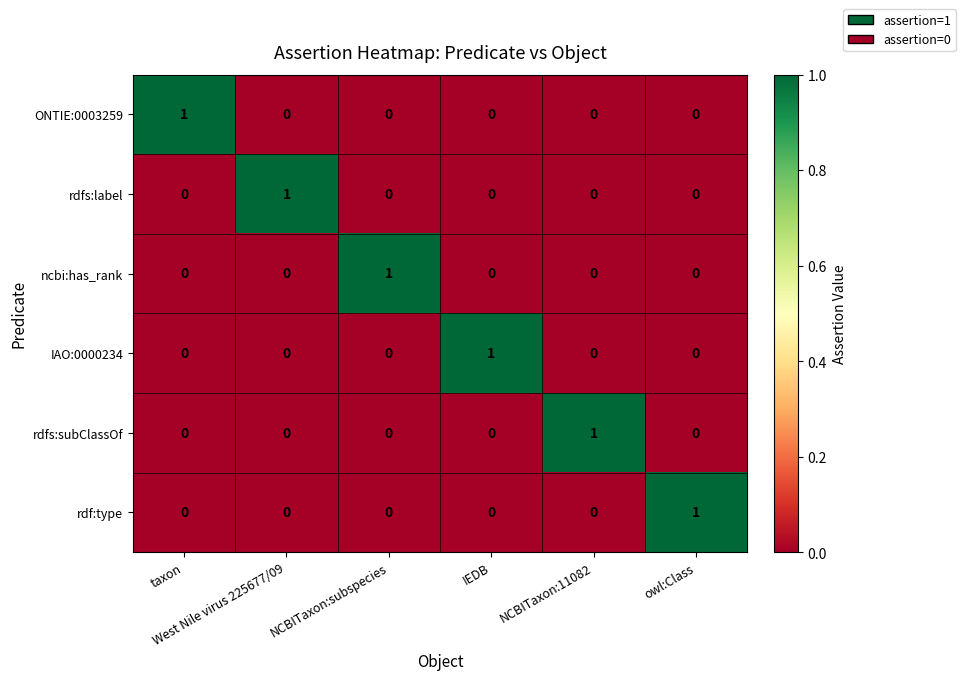

At how many categories does at least one series exceed 0?

6